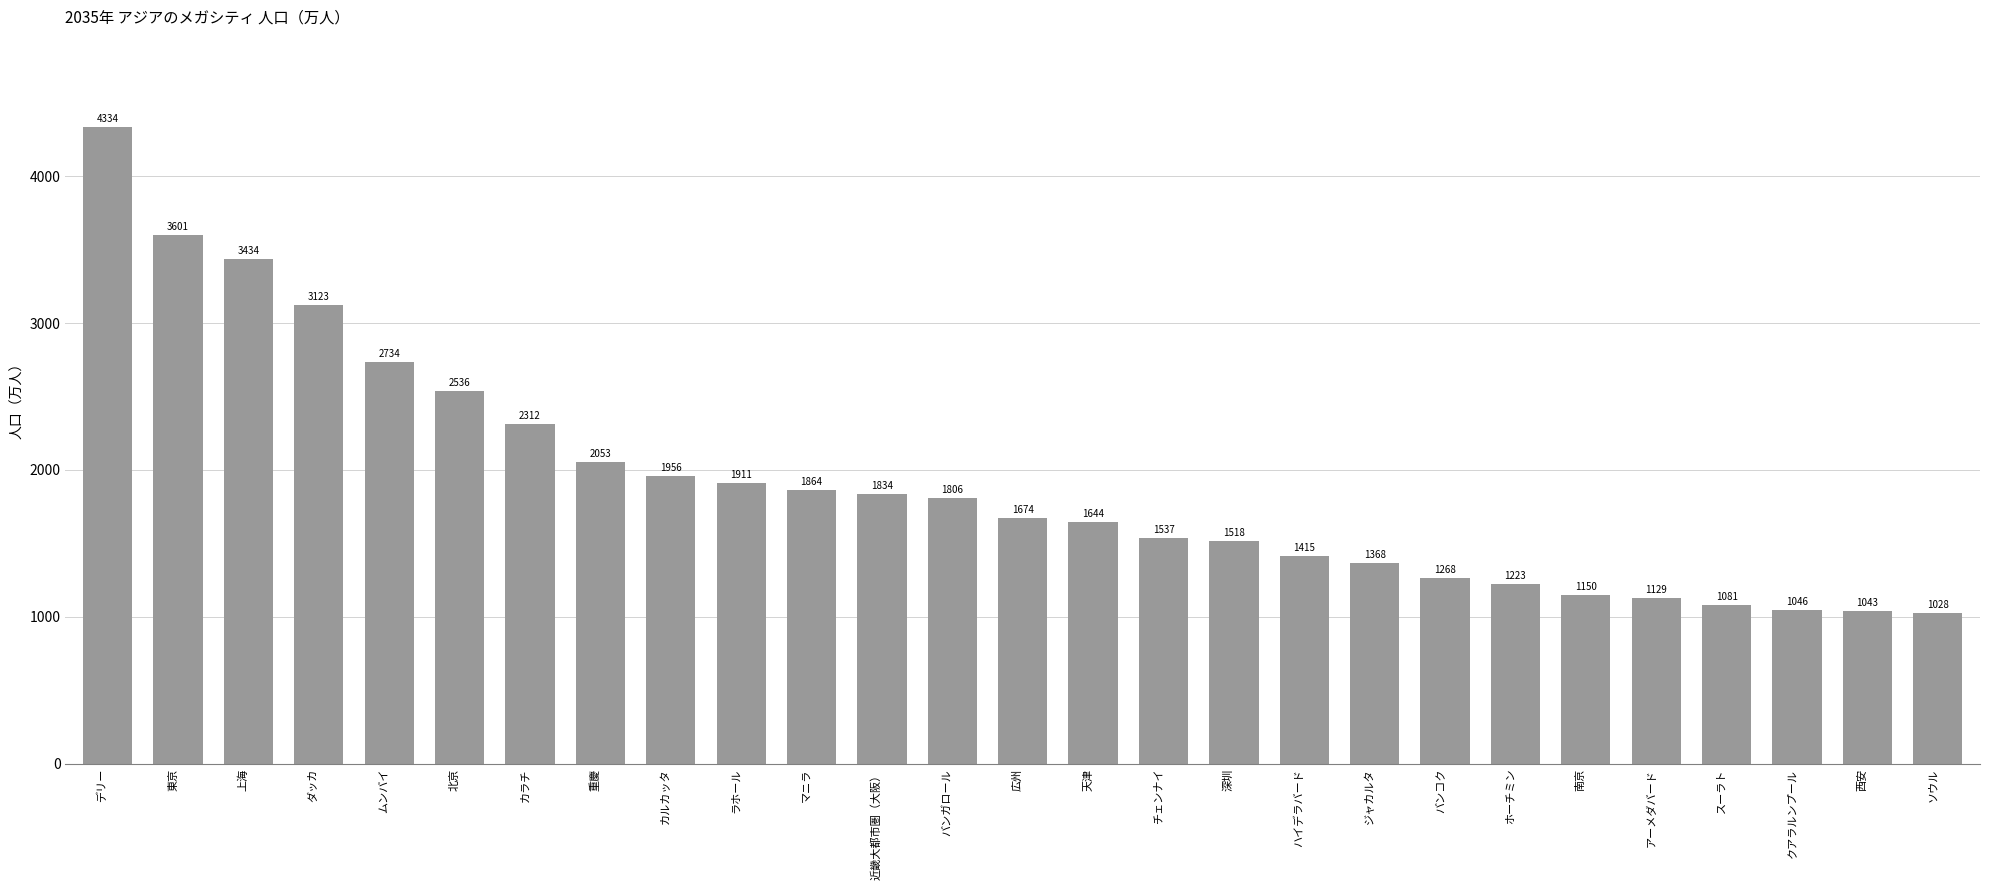

Are the bars grouped side by side (vs. stacked)?

No